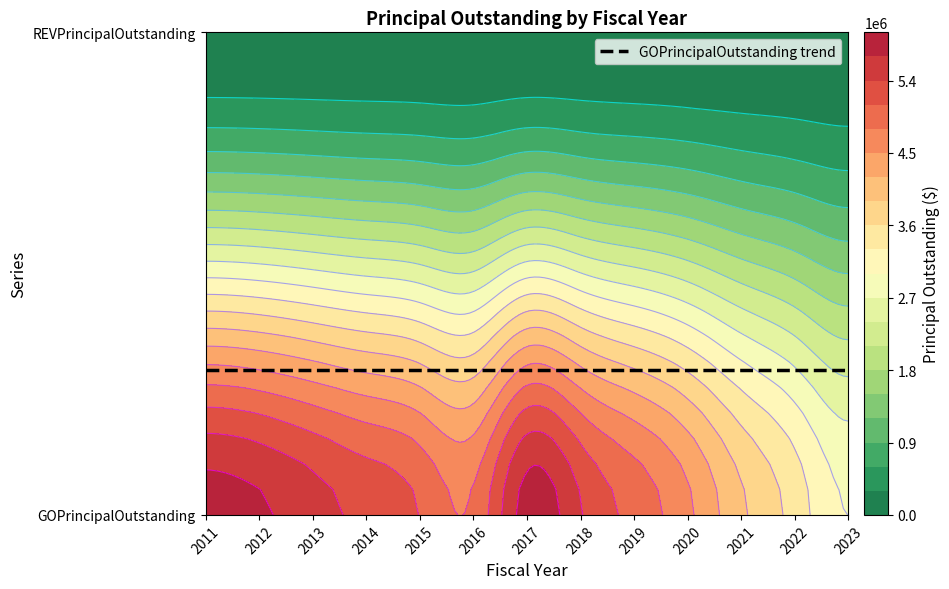

What is the total value across all series at 2014?

5315000